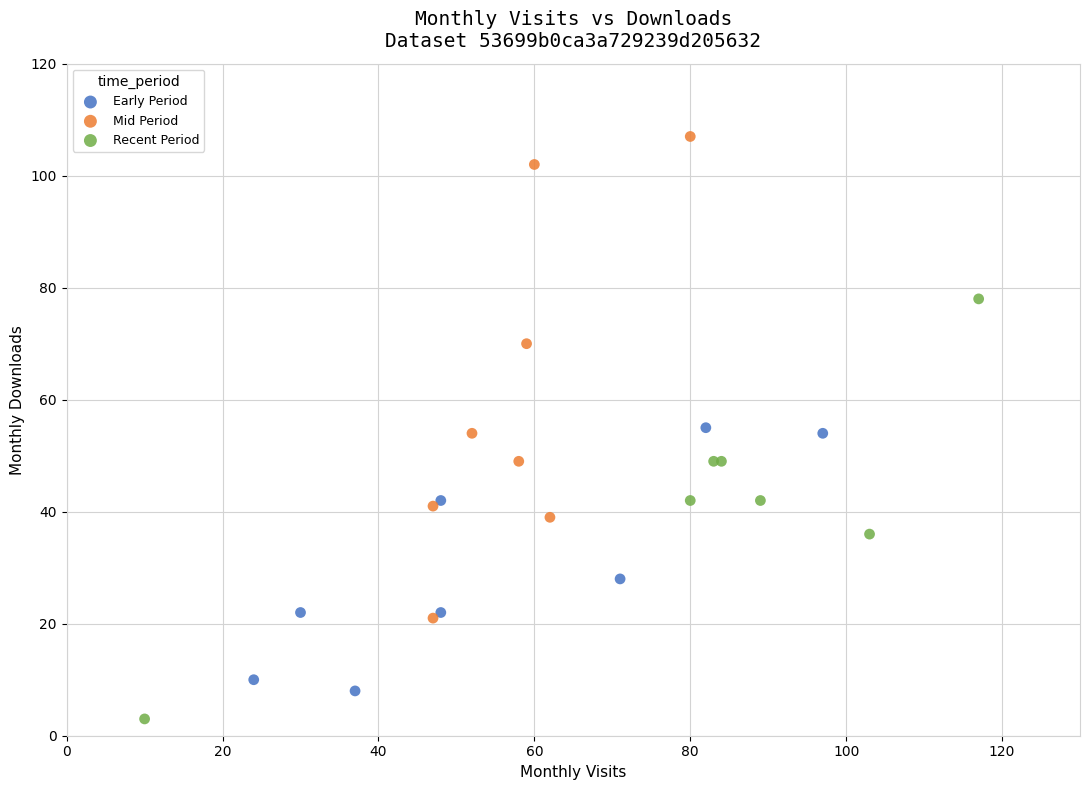

What are all the series names shown in the legend?

Early Period, Mid Period, Recent Period